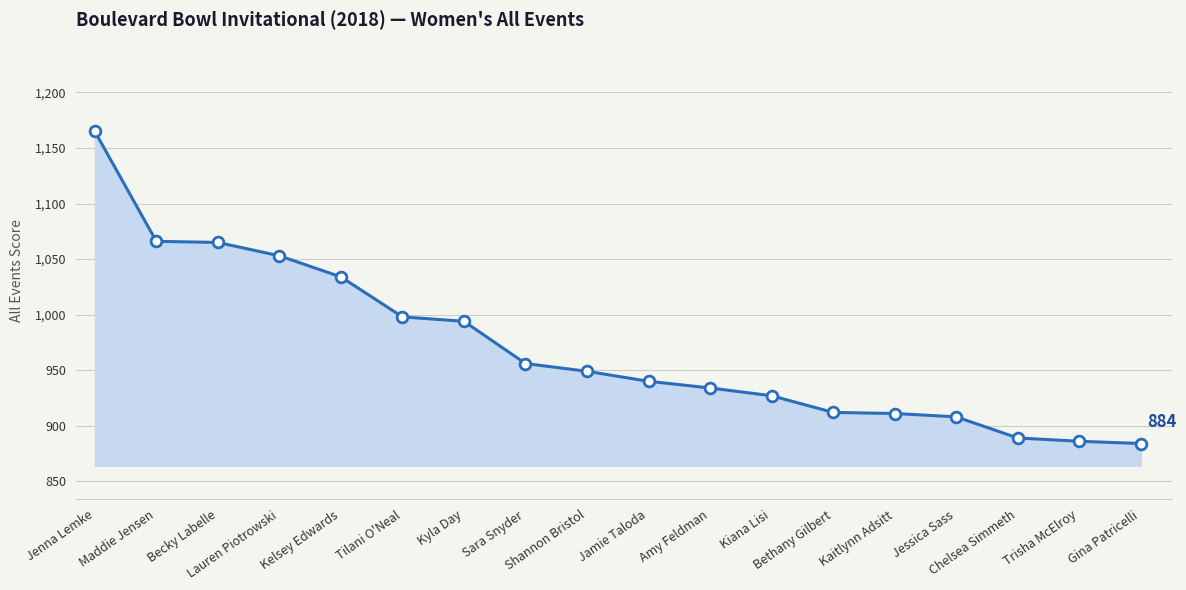

Approximately how many times larger is the value at Kyla Day compared to Maddie Jensen?

0.9